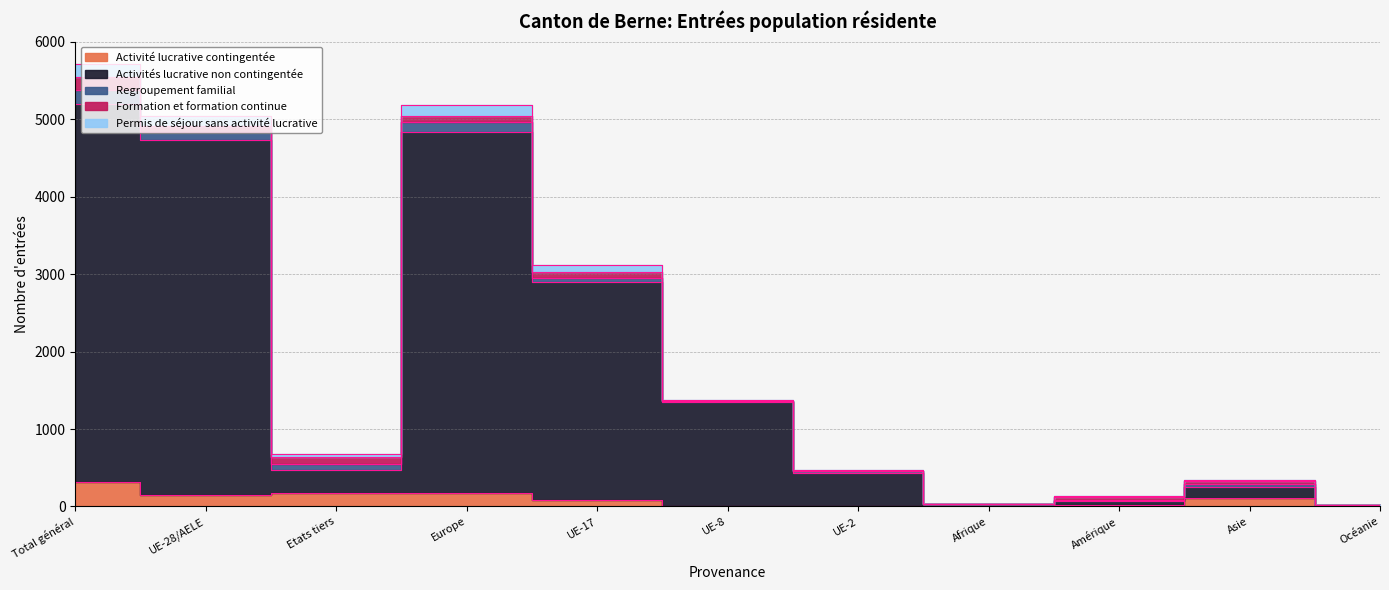

Does the chart have visible grid lines?

Yes